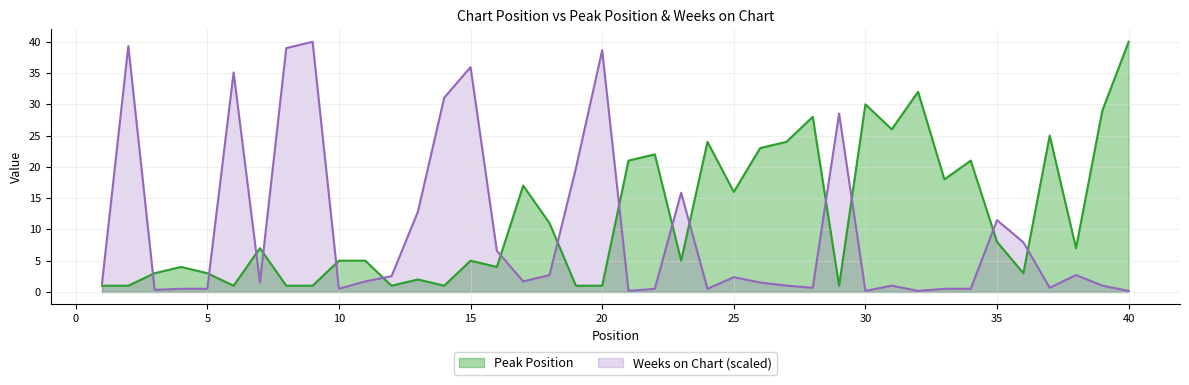

Which series changed the most between 15 and 23?

Weeks on Chart